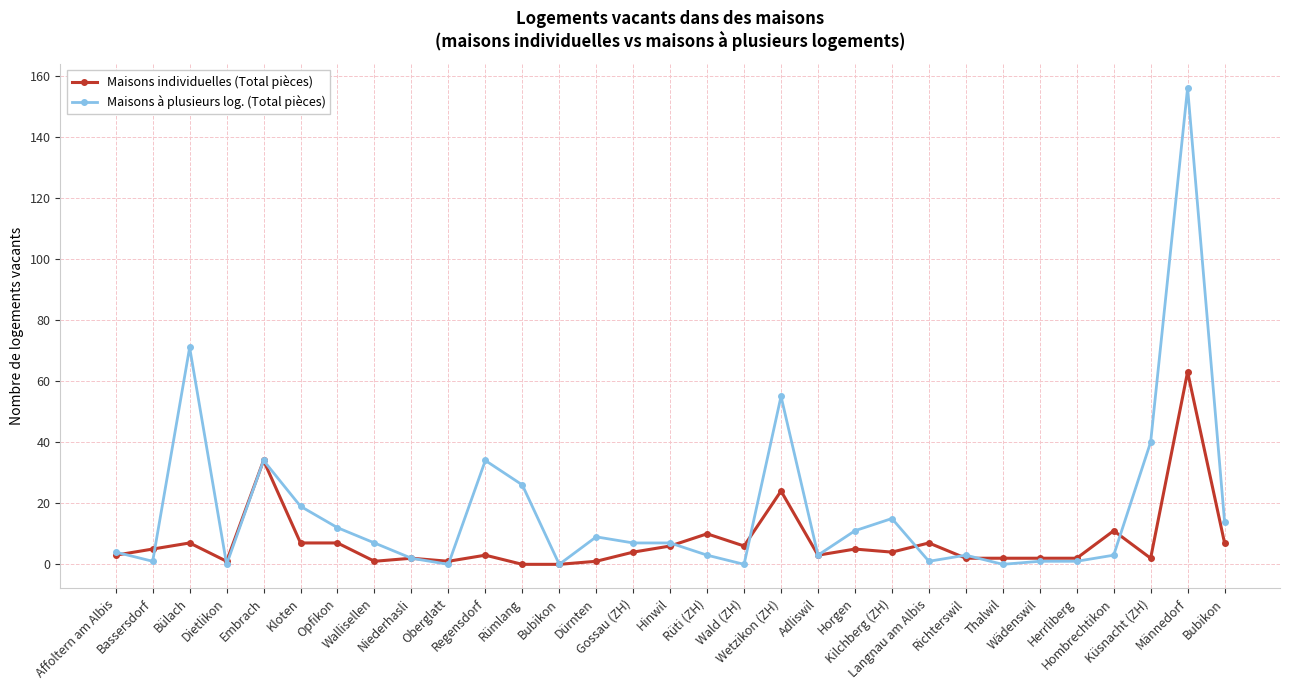

Where is the first local maximum for Maisons à plusieurs log. (Total pièces)?

Bülach